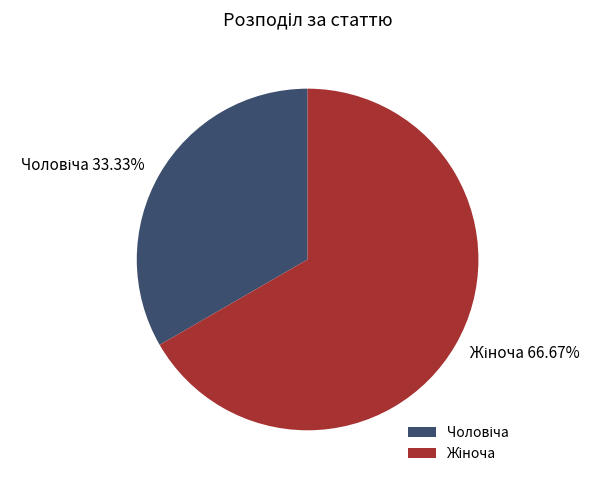

Count the number of slices in the pie.

2